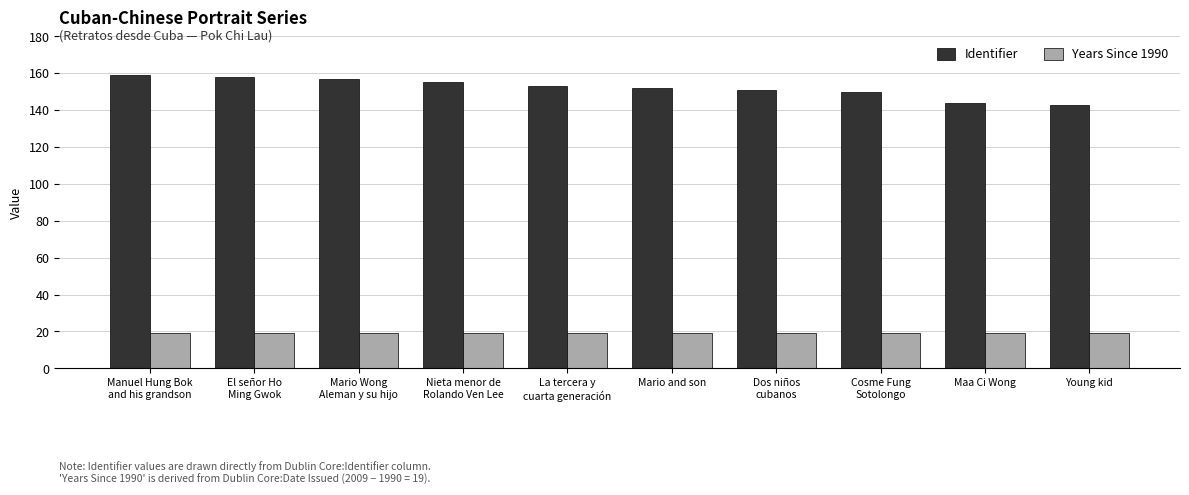

What are all the series names shown in the legend?

Identifier, Years Since 1990